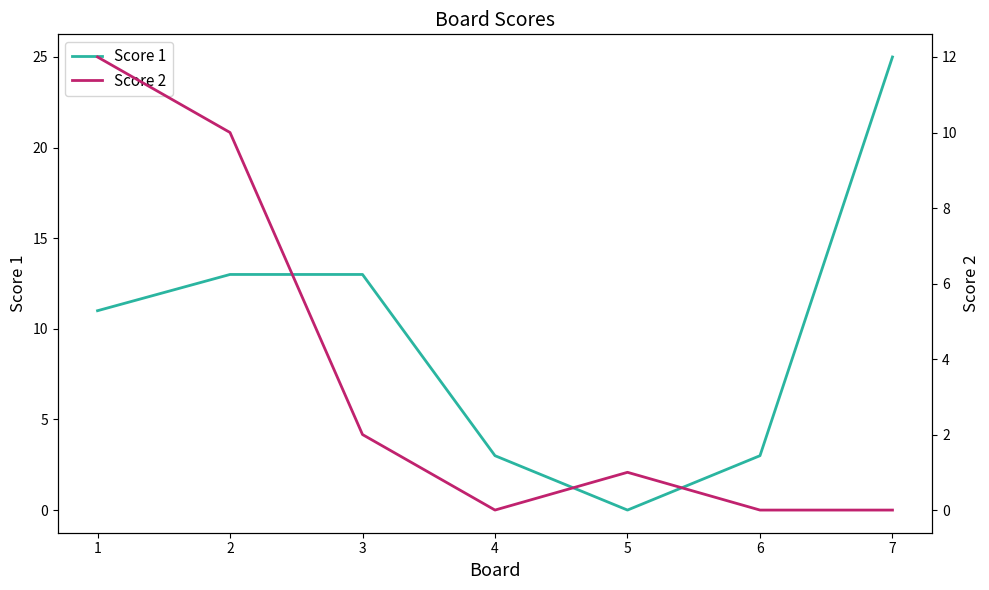

Which category has the highest value in the Score 1 series?

7